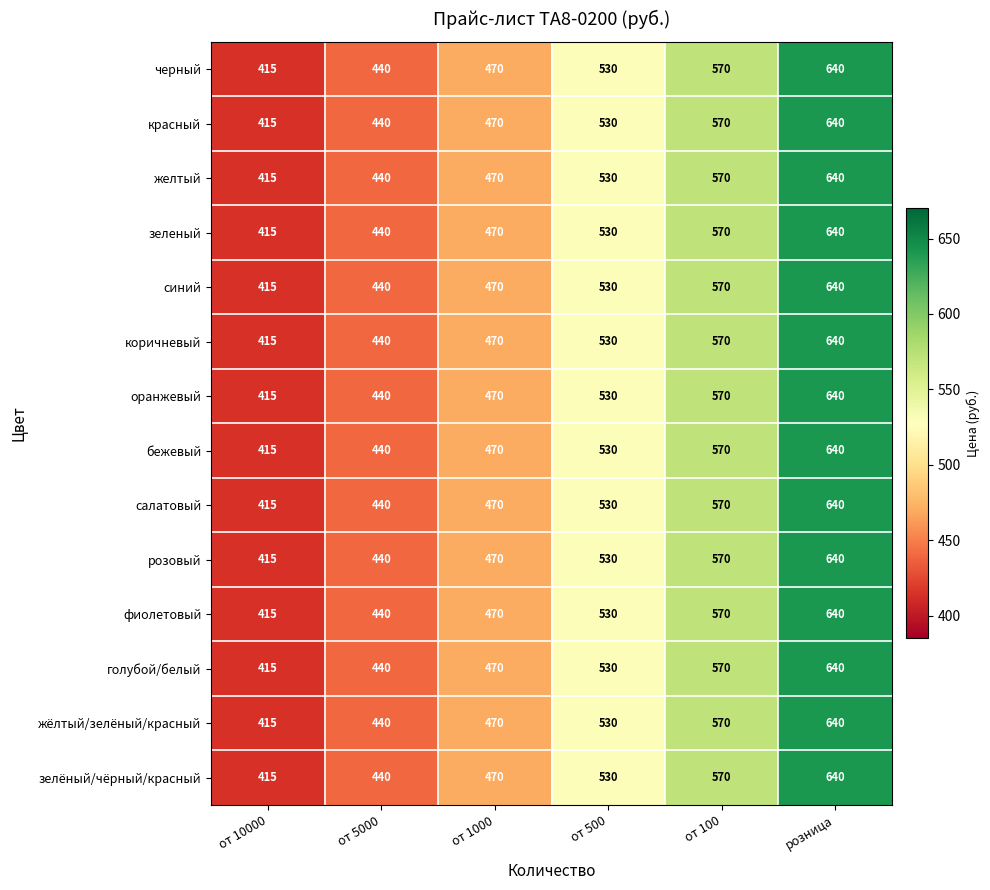

What is the approximate value of зеленый at розница, to the nearest 10?

640